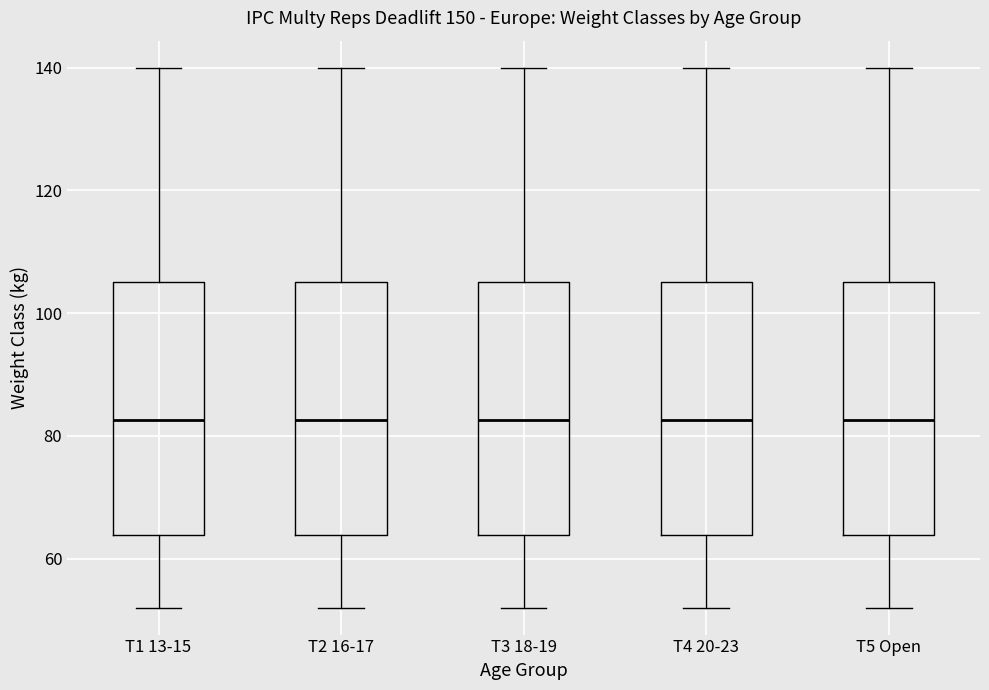

Reading left to right, read every box against the y-axis: the position of its median line, the range the box covers, and the ends of its whiskers. The values are not printed on the chart, so give them approximately, as read against the axis.

T1 13-15: median 82, box 64 to 106, whiskers 52 to 140
T2 16-17: median 82, box 64 to 106, whiskers 52 to 140
T3 18-19: median 82, box 64 to 106, whiskers 52 to 140
T4 20-23: median 82, box 64 to 106, whiskers 52 to 140
T5 Open: median 82, box 64 to 106, whiskers 52 to 140